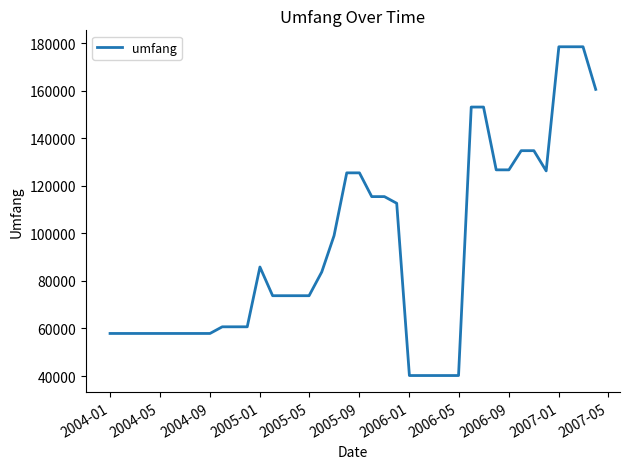

What is the greatest value displayed?

178571.4